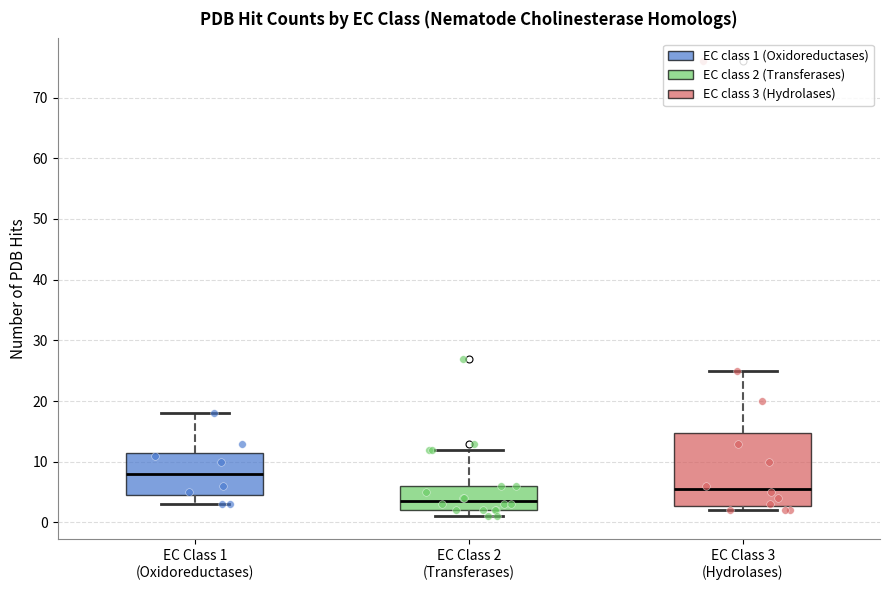

Which box has the lowest median line?

EC Class 2 (Transferases)